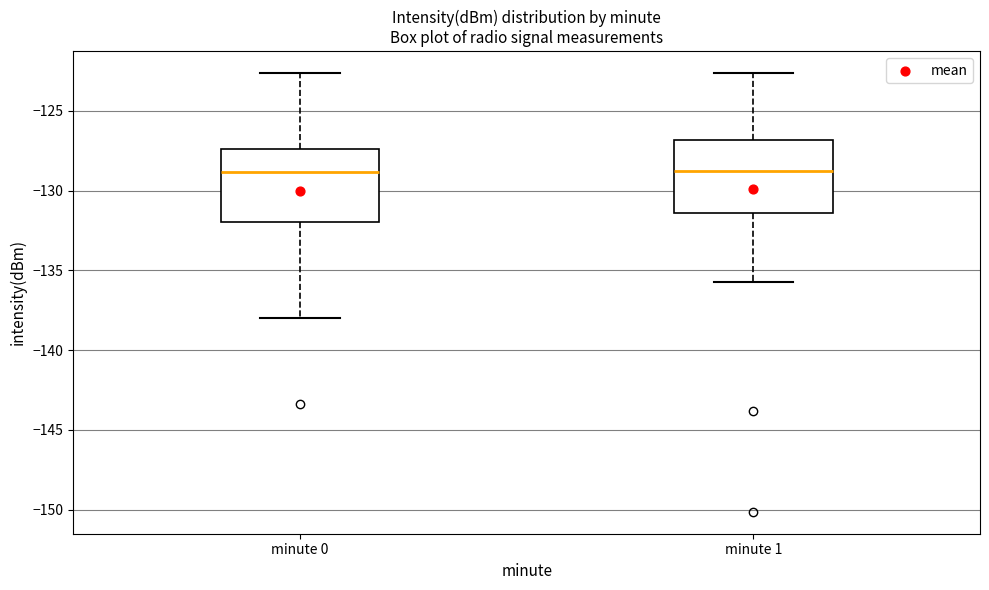

Reading left to right, transcribe this box plot: for each box, give where its median line is, the range the box spans, and where its two whiskers end, as read against the y-axis. The values are not printed on the chart, so give them approximately, as read against the axis.

minute 0: median -129.0, box -132.0 to -127.5, whiskers -138.0 to -122.5
minute 1: median -129.0, box -131.5 to -127.0, whiskers -135.5 to -122.5